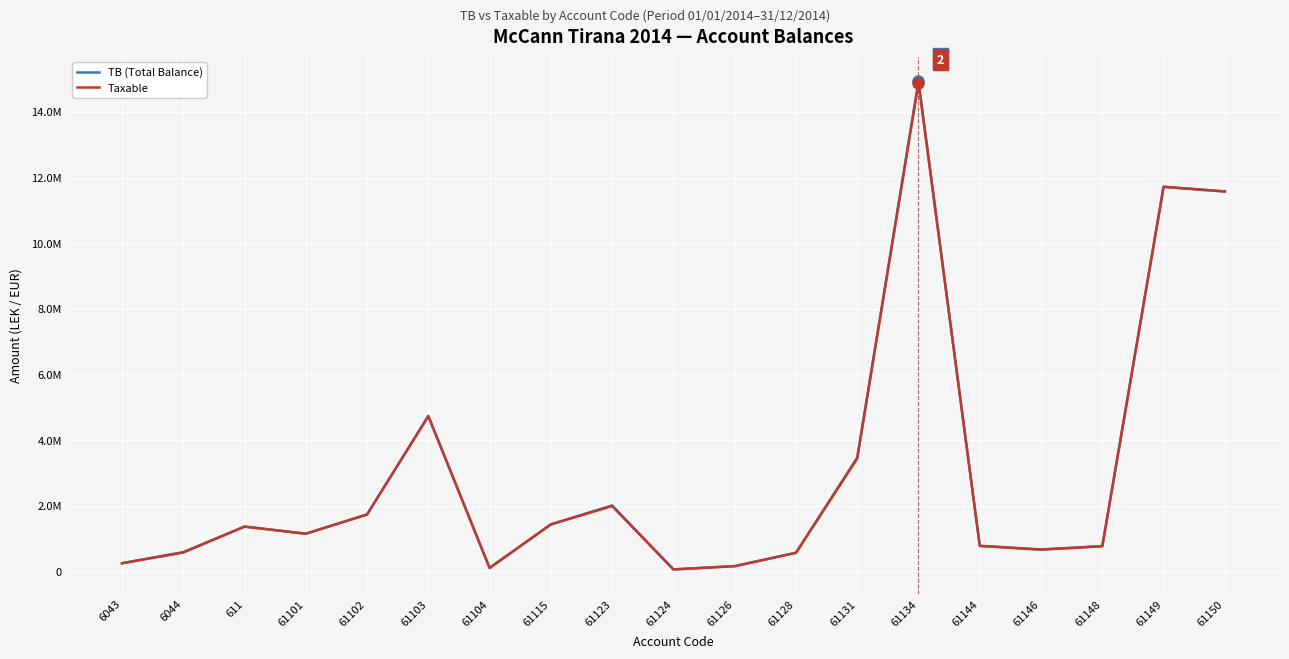

Is this an area chart (filled region under the line)?

No